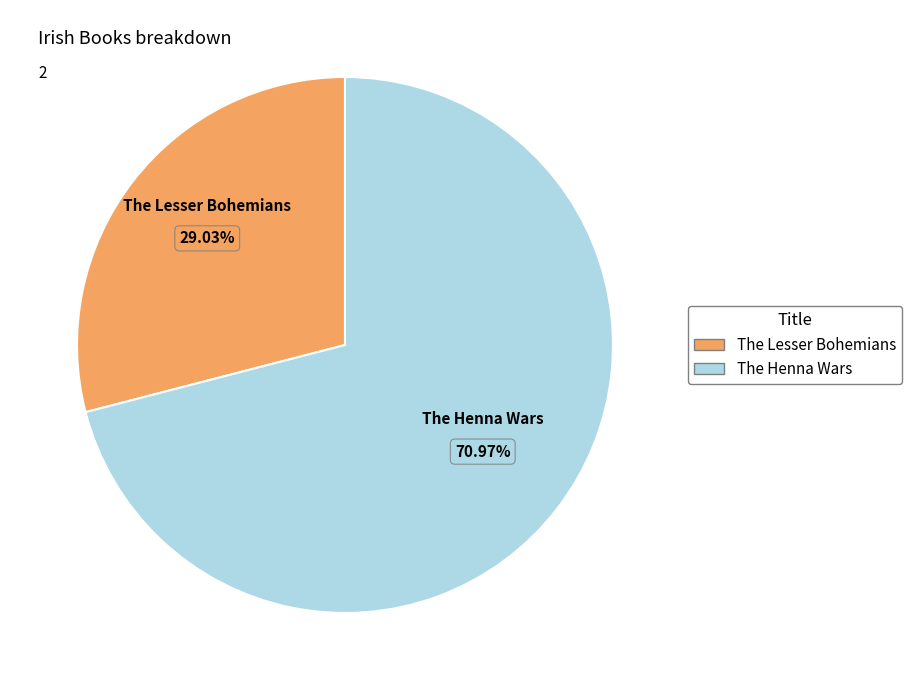

The The Lesser Bohemians slice represents 15% of the pie. True or false?

False